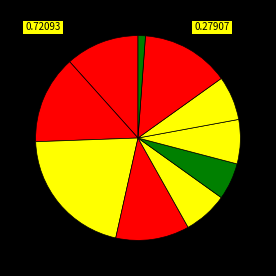

How many segments does this pie chart have?

10